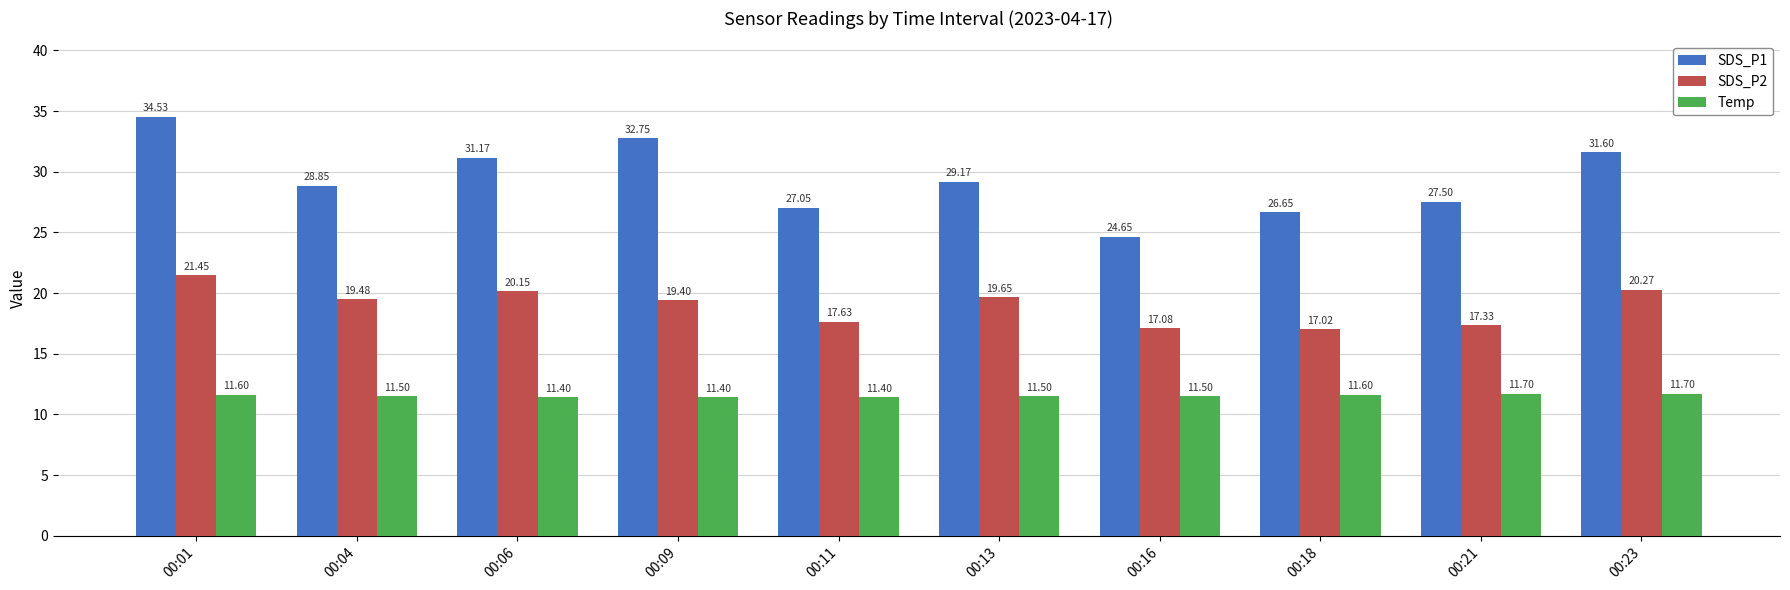

What is the spread (max minus min) of values at 00:23?

19.9